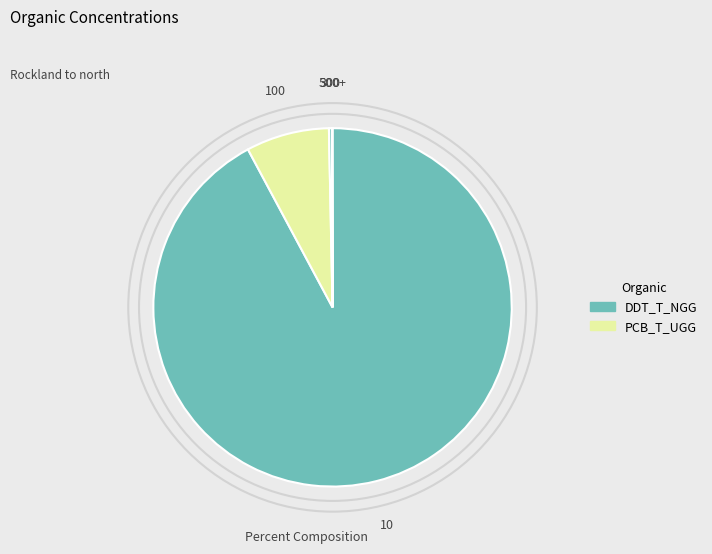

True or false: 10 accounts for 80% of the total.

False